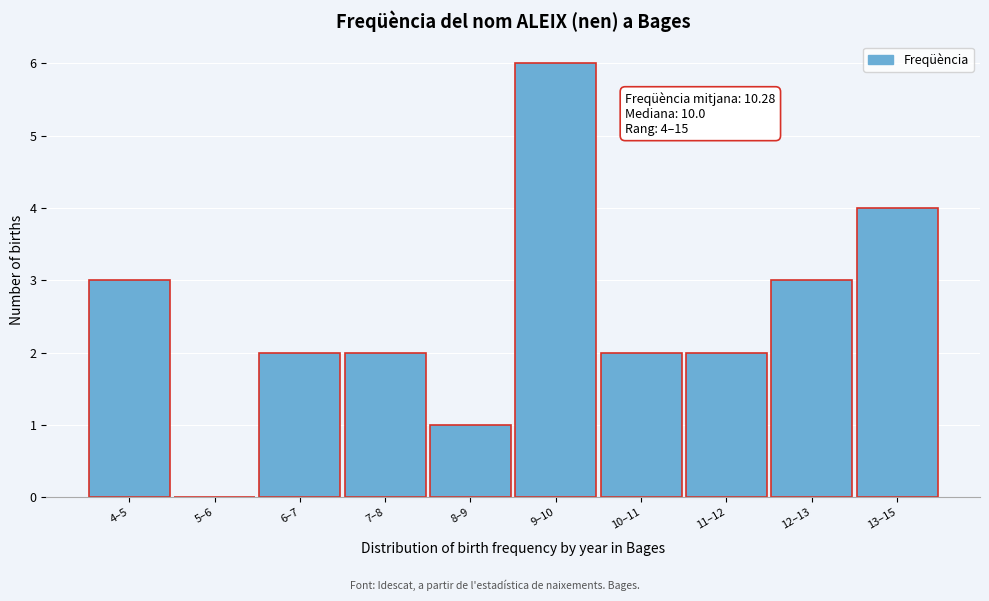

Reading right to left, what are all the values shown in this chart?

13–15=4	12–13=3	11–12=2	10–11=2	9–10=6	8–9=1	7–8=2	6–7=2	5–6=0	4–5=3